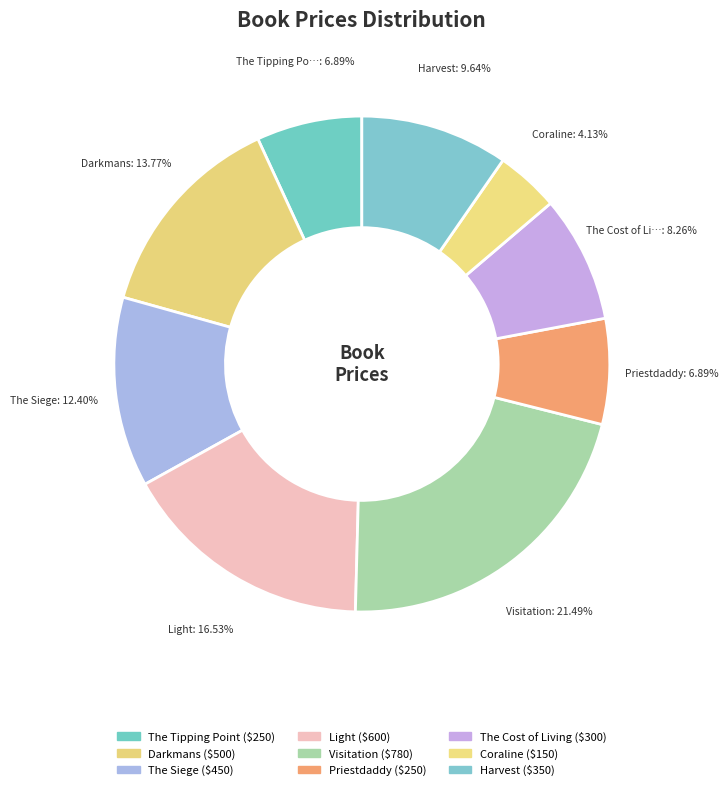

True or false: Light accounts for 17% of the total.

True